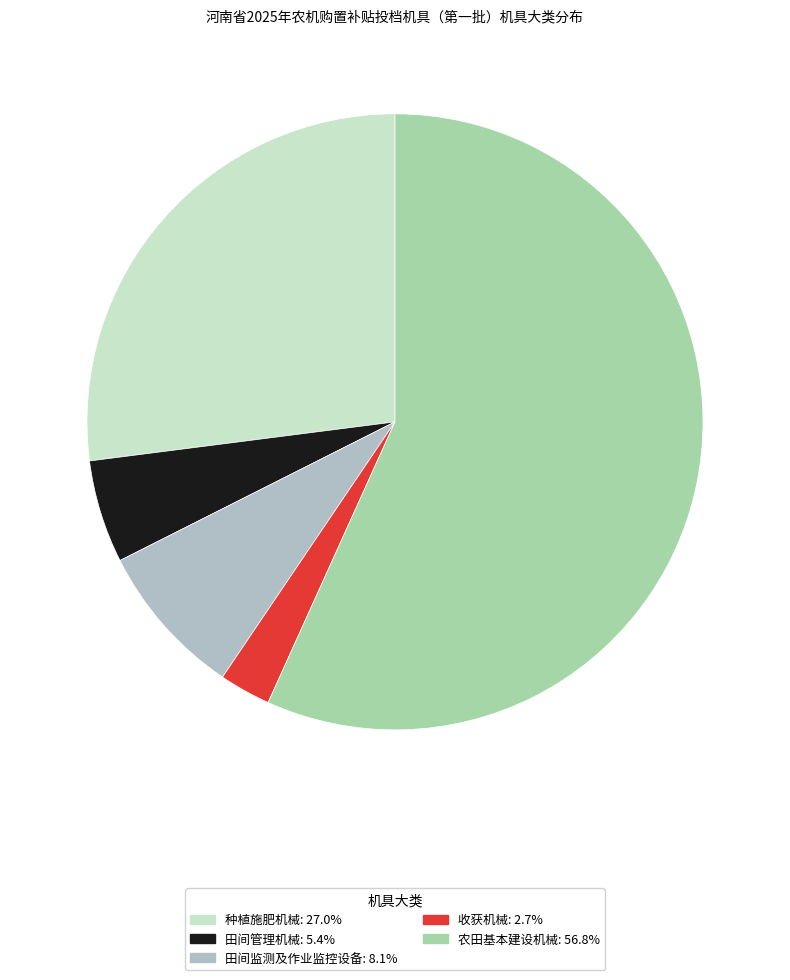

The 田间管理机械 slice represents 1% of the pie. True or false?

False